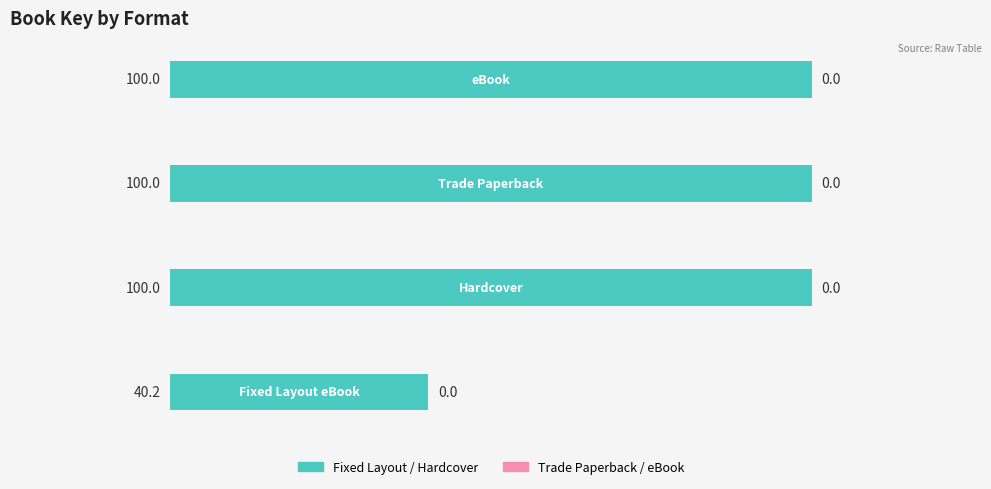

What is the sum of all values?

340.2